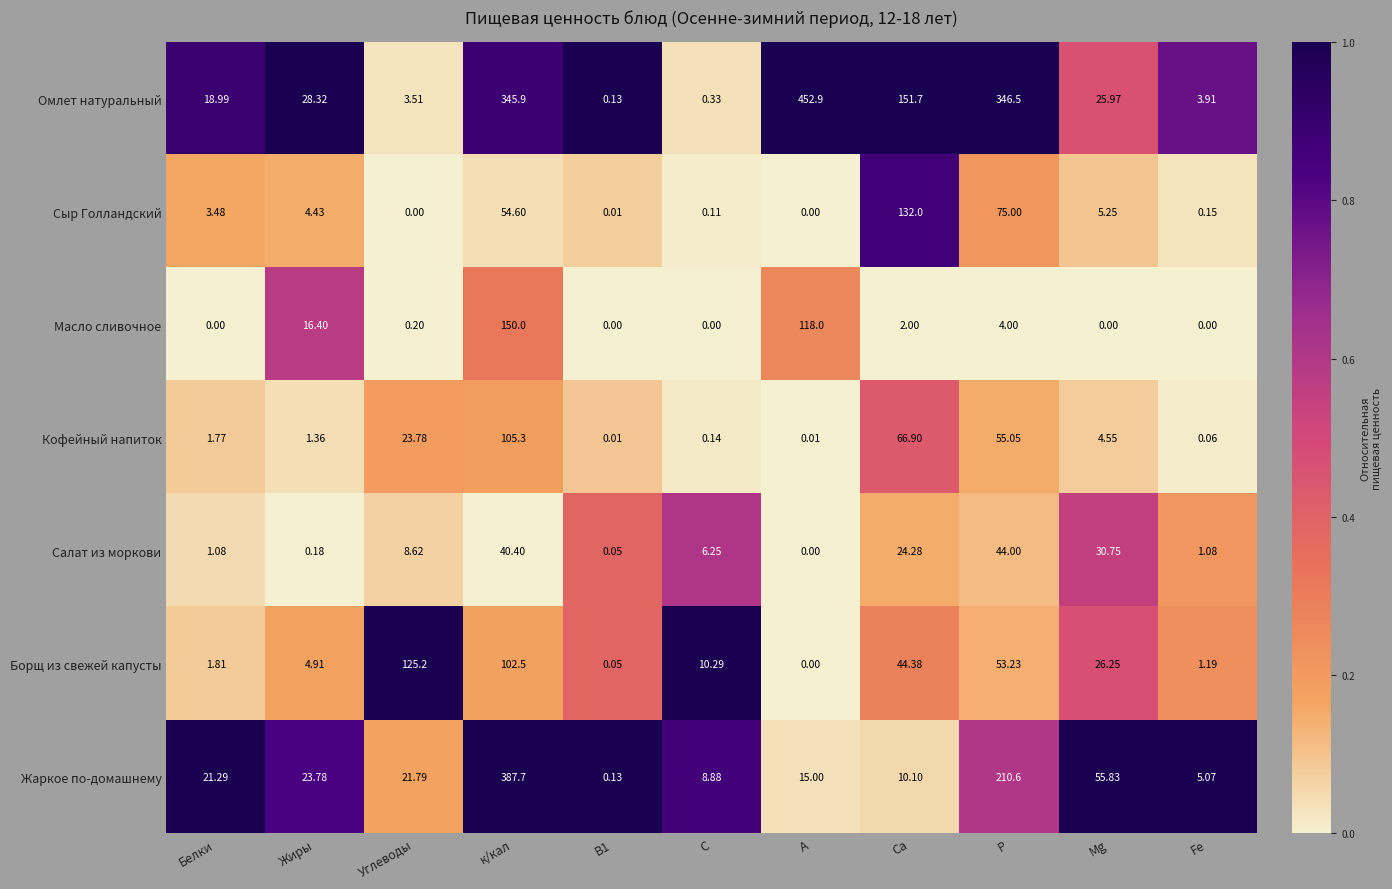

Between Углеводы and Fe, which series saw the biggest shift?

Борщ из свежей капусты